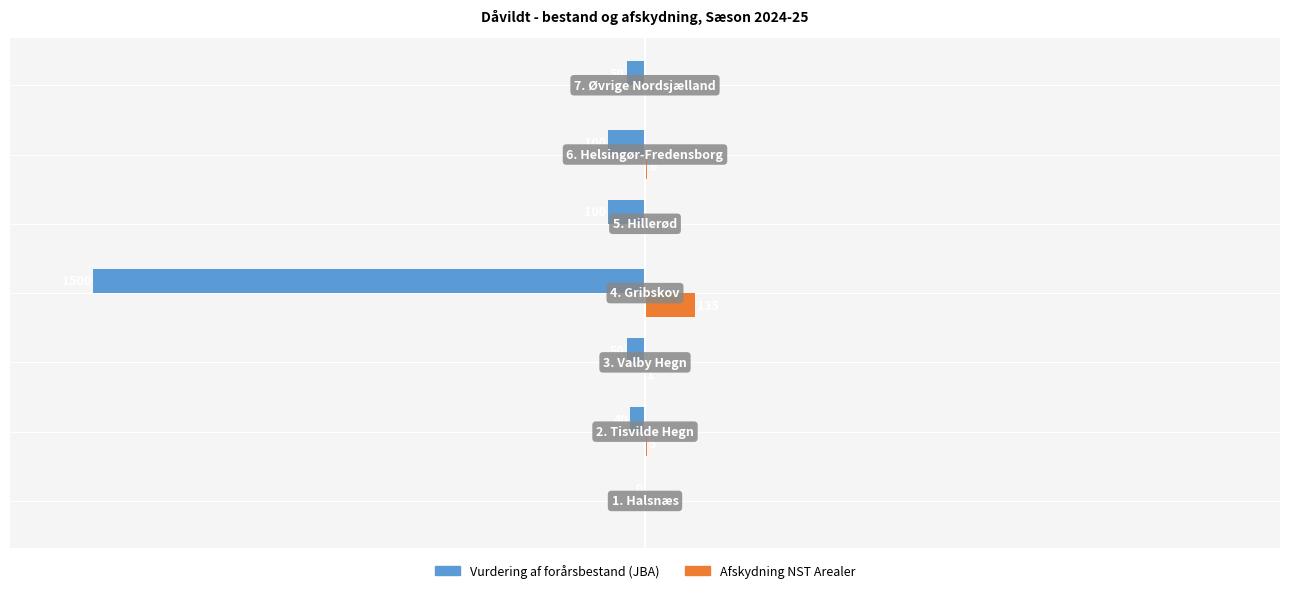

What are all the series names shown in the legend?

Vurdering af forårsbestand (JBA), Afskydning NST Arealer